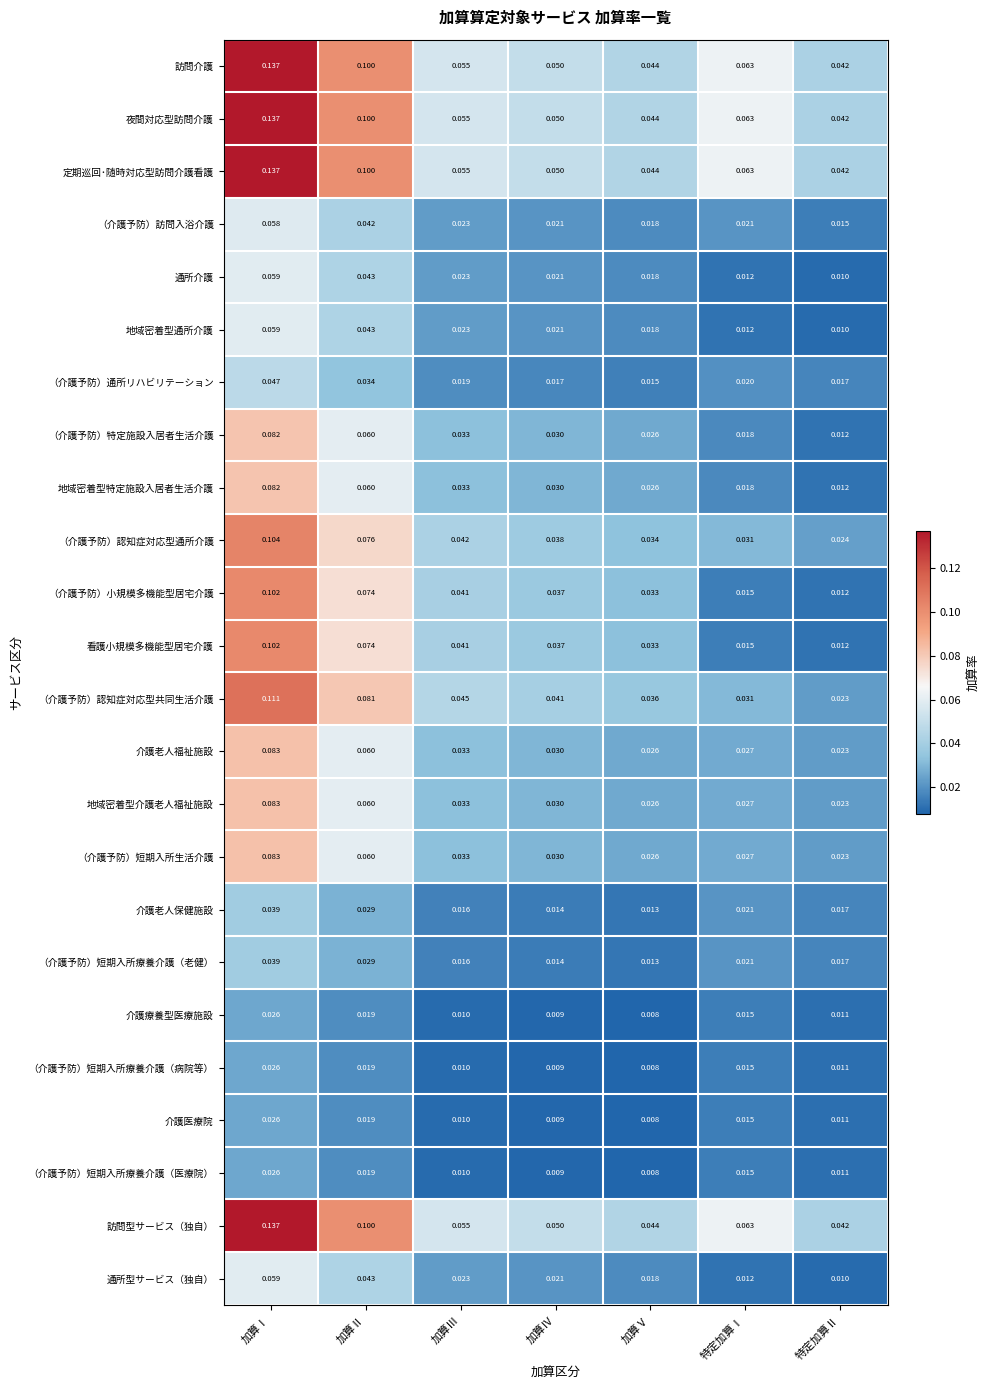

Is the value of （介護予防）訪問入浴介護 at 特定加算Ⅱ greater than the value of （介護予防）通所リハビリテーション at 特定加算Ⅱ?

No